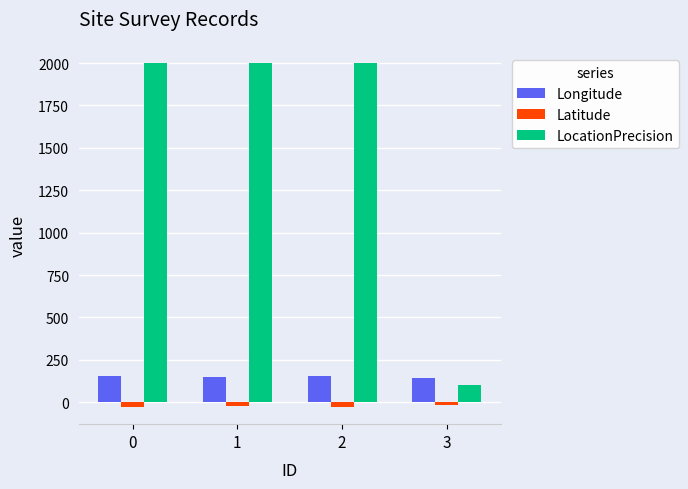

Is it true that Latitude equals -27.3 at 2?

True